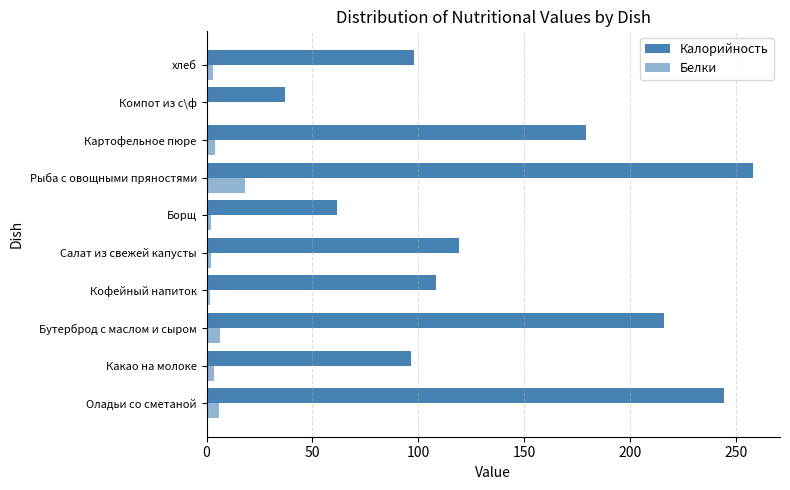

Count the number of data series in this chart.

2